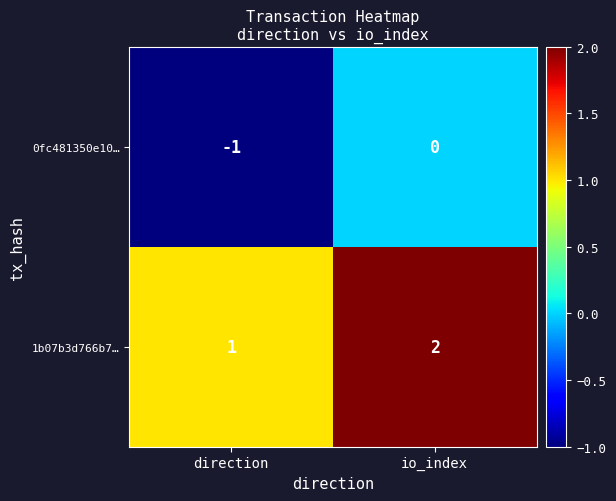

At direction, list the series in order from largest to smallest.

1b07b3d766b7…, 0fc481350e10…